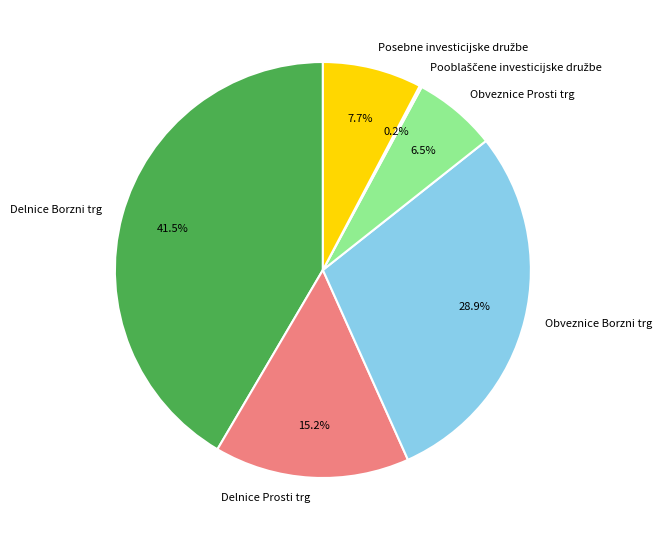

What is the largest slice in the pie chart?

Delnice Borzni trg